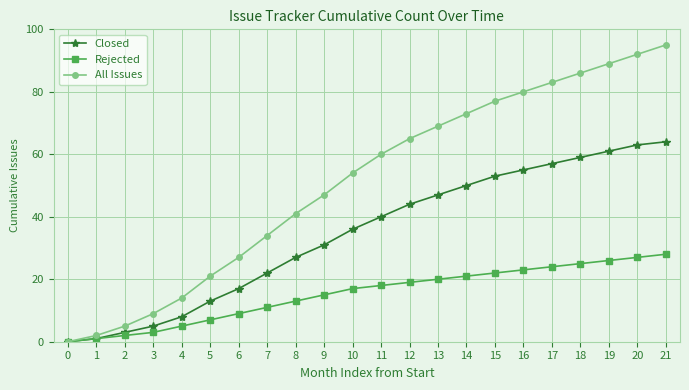

How many distinct data groups are displayed?

3